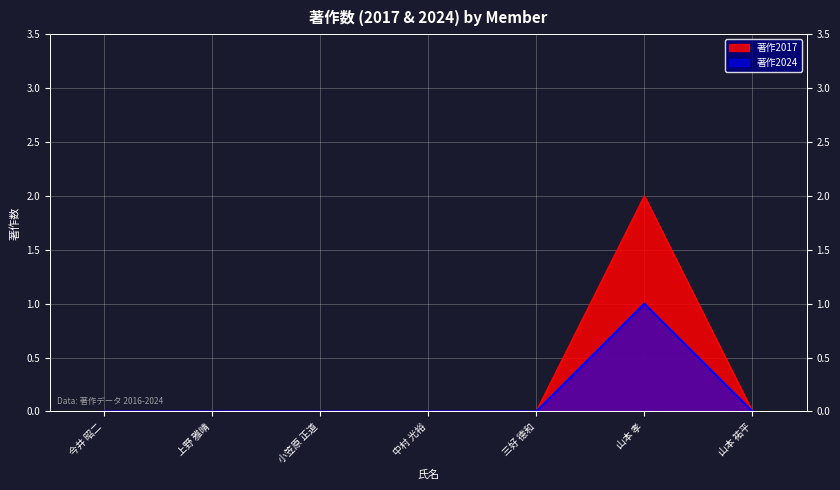

True or false: 著作2017 and 著作2024 cross at least once.

False